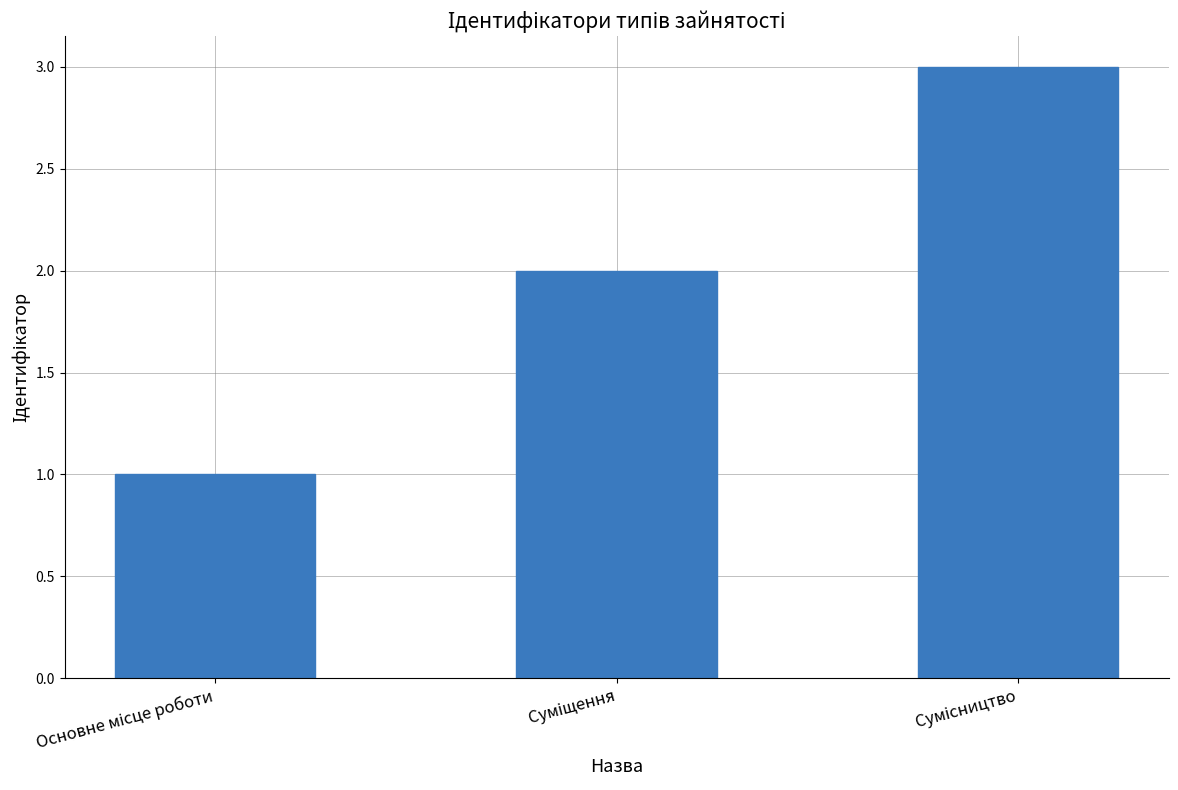

What is the smallest value displayed?

1